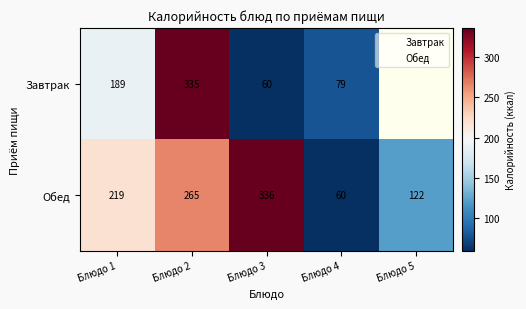

What value does the data have at Блюдо 4?

60